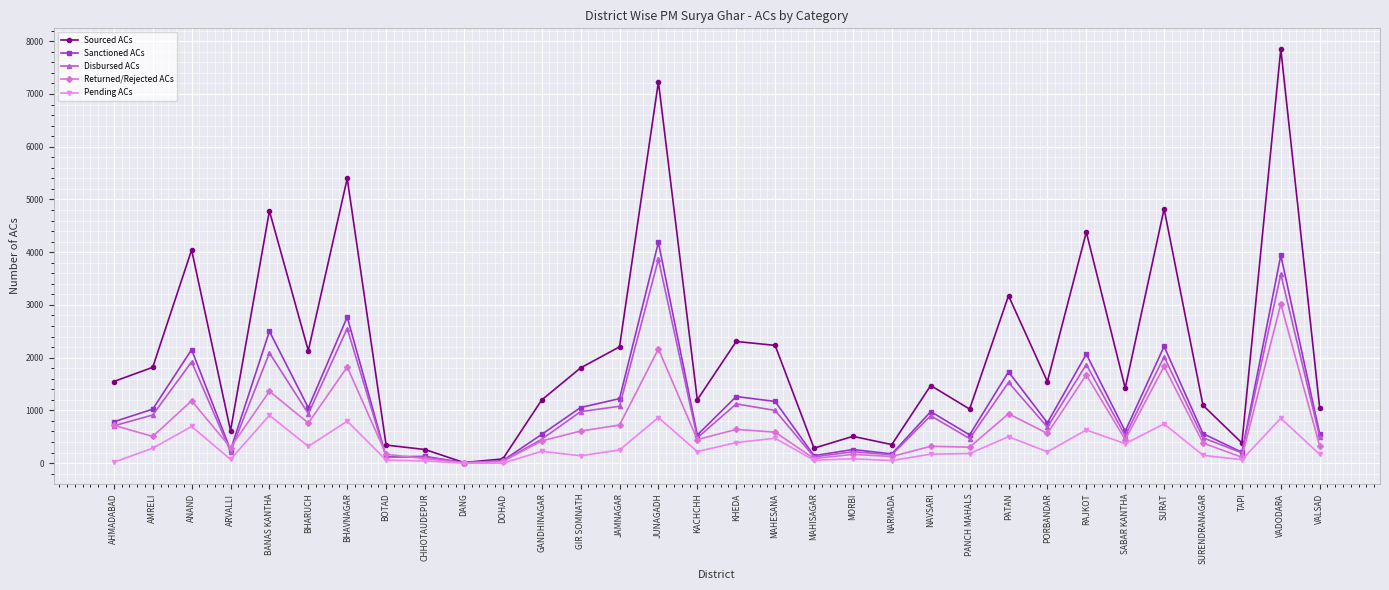

What is the sum of the Disbursed ACs values at KHEDA and NAVSARI?

2023